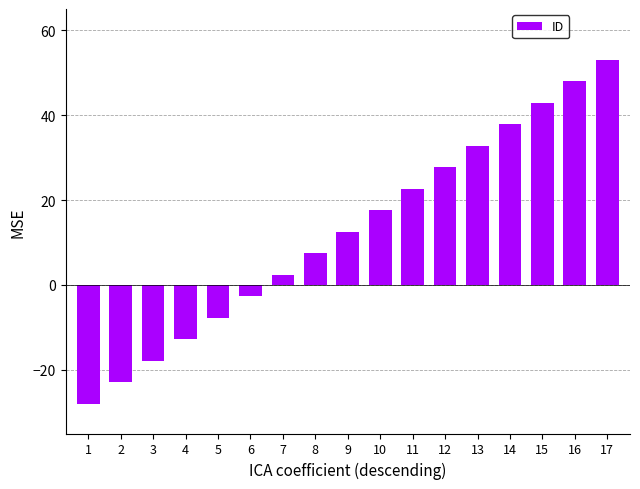

Where is the data nearest to the value 12?

9